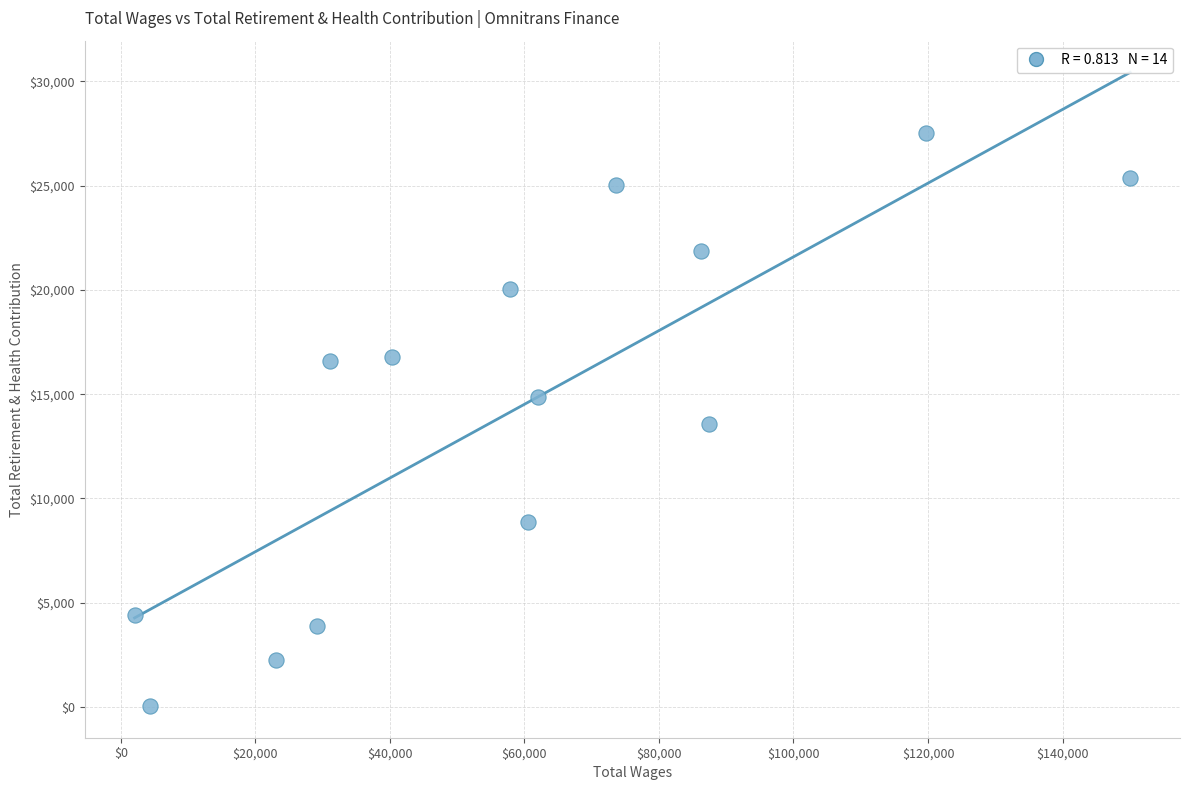

What is the range of X values (max minus min)?

148024